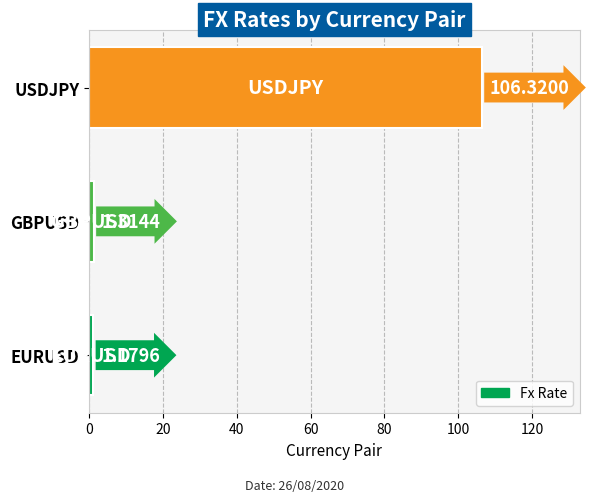

What is the change in value from GBPUSD to USDJPY?

+105.0